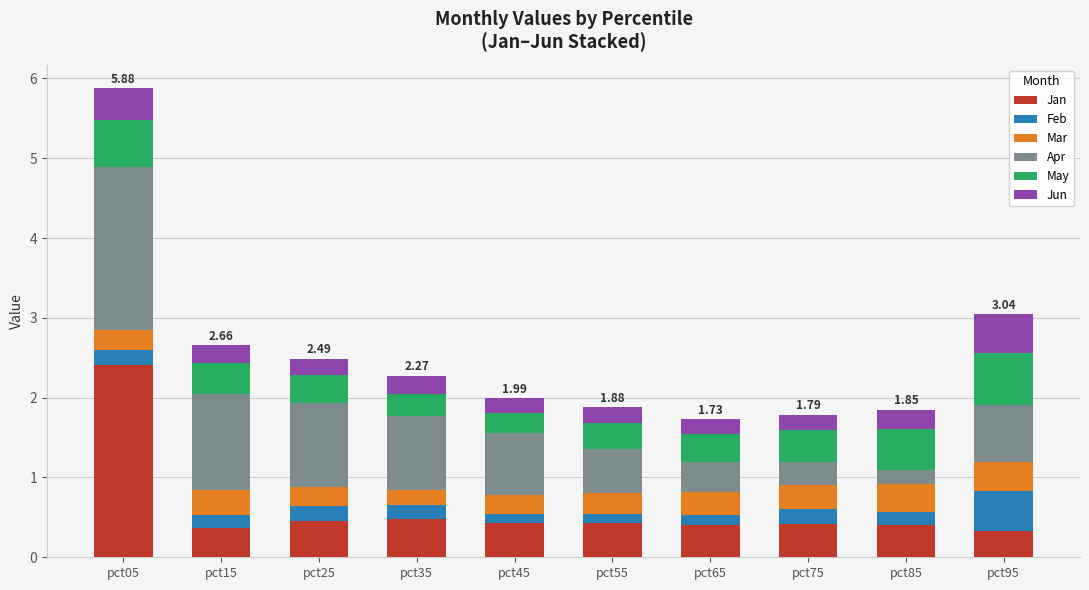

At which category is the sum across all series the highest?

pct05